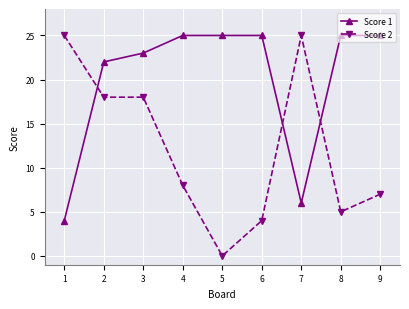

True or false: Score 2 and Score 1 cross at least once.

True